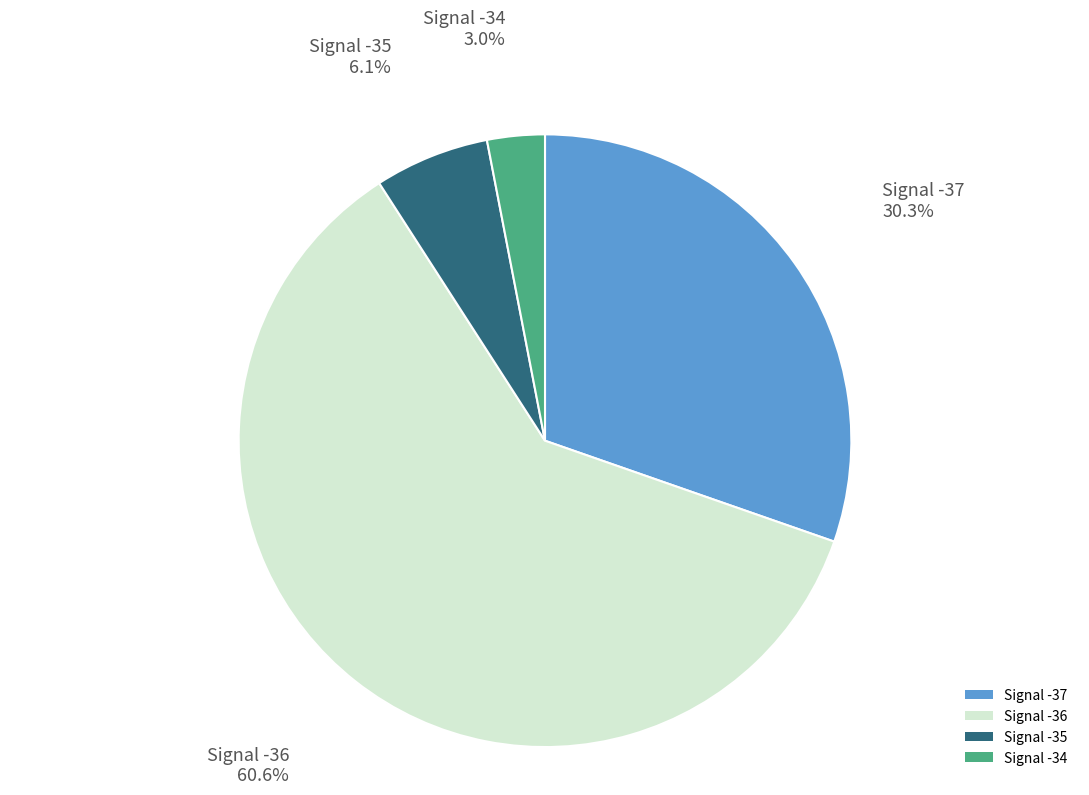

Which slice represents more than half of the pie?

Signal -36